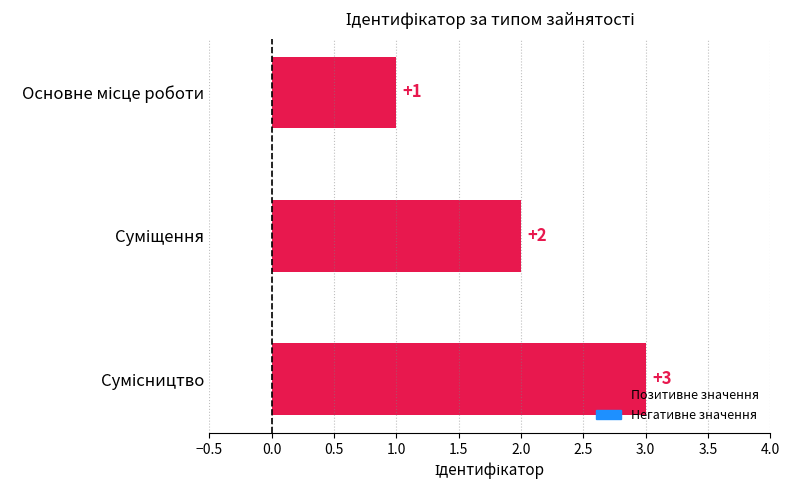

What is the value of the 3rd bar from the top?

3